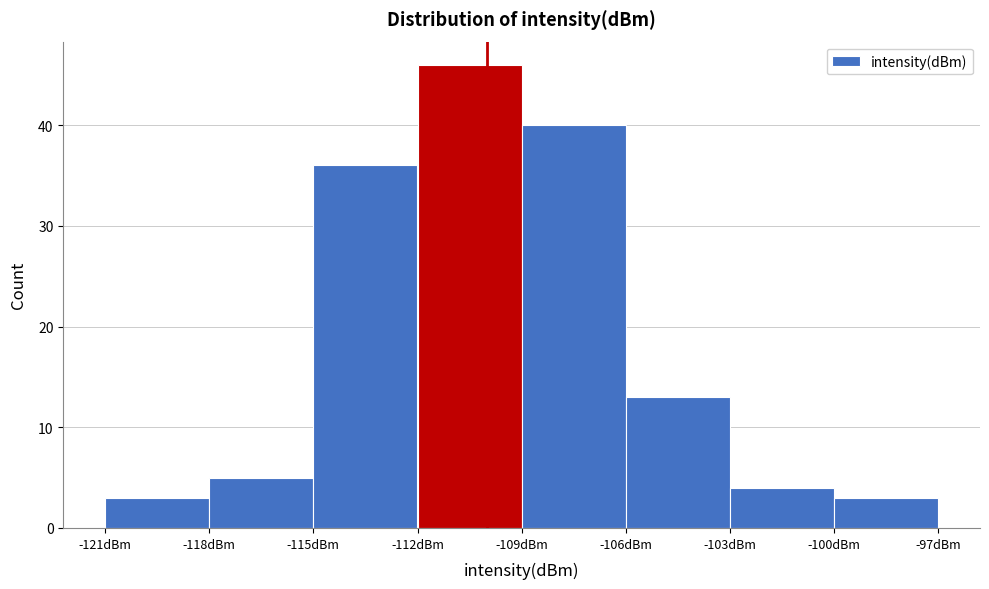

Reading left to right, list every bar in this chart as the range it spans on the x-axis followed by its height. The values are not printed on the chart, so give them approximately, as read against the axis.

-121 to -118: 3
-118 to -115: 5
-115 to -112: 36
-112 to -109: 46
-109 to -106: 40
-106 to -103: 13
-103 to -100: 4
-100 to -97: 3